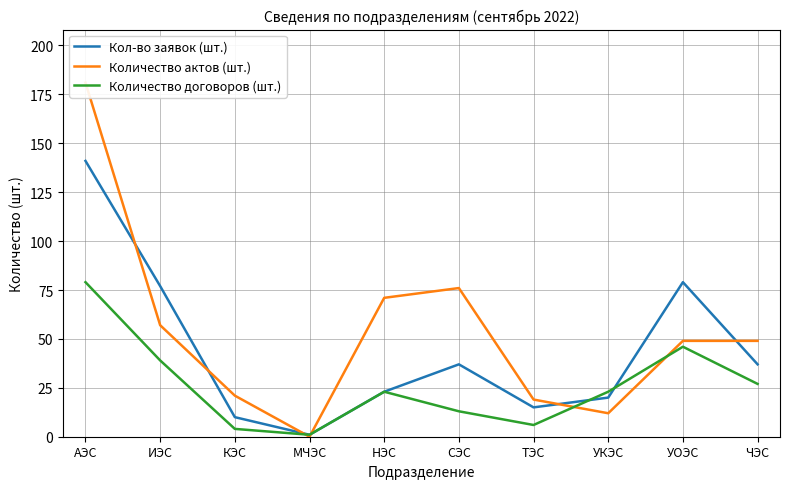

Does the chart display data point markers on the line(s)?

No